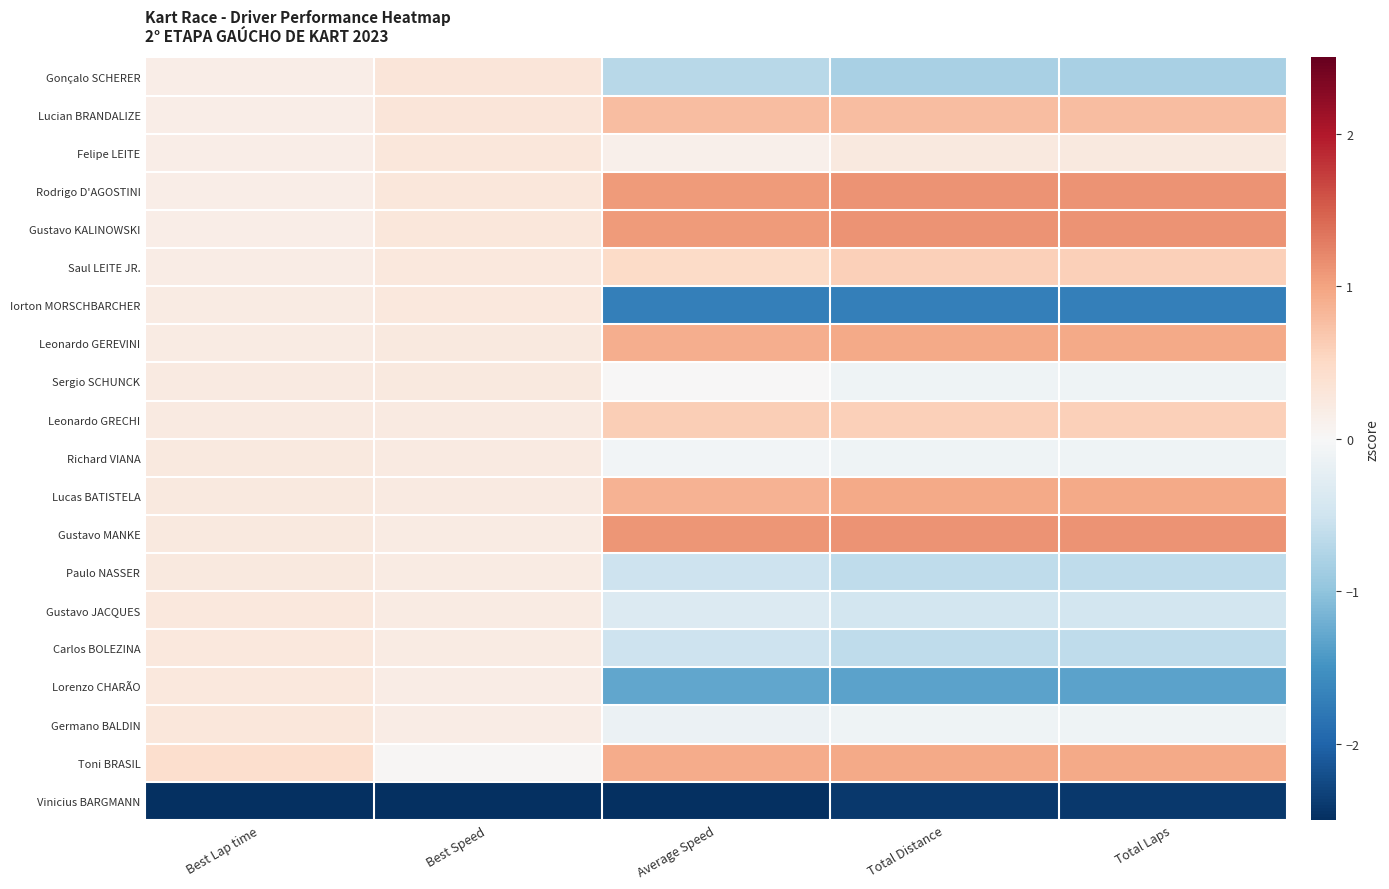

List the series in order of their peak value, highest first.

Rodrigo D'AGOSTINI, Gustavo KALINOWSKI, Gustavo MANKE, Leonardo GEREVINI, Lucas BATISTELA, Toni BRASIL, Lucian BRANDALIZE, Leonardo GRECHI, Saul LEITE JR., Gonçalo SCHERER, Felipe LEITE, Germano BALDIN, Lorenzo CHARÃO, Carlos BOLEZINA, Gustavo JACQUES, Iorton MORSCHBARCHER, Paulo NASSER, Sergio SCHUNCK, Richard VIANA, Vinicius BARGMANN